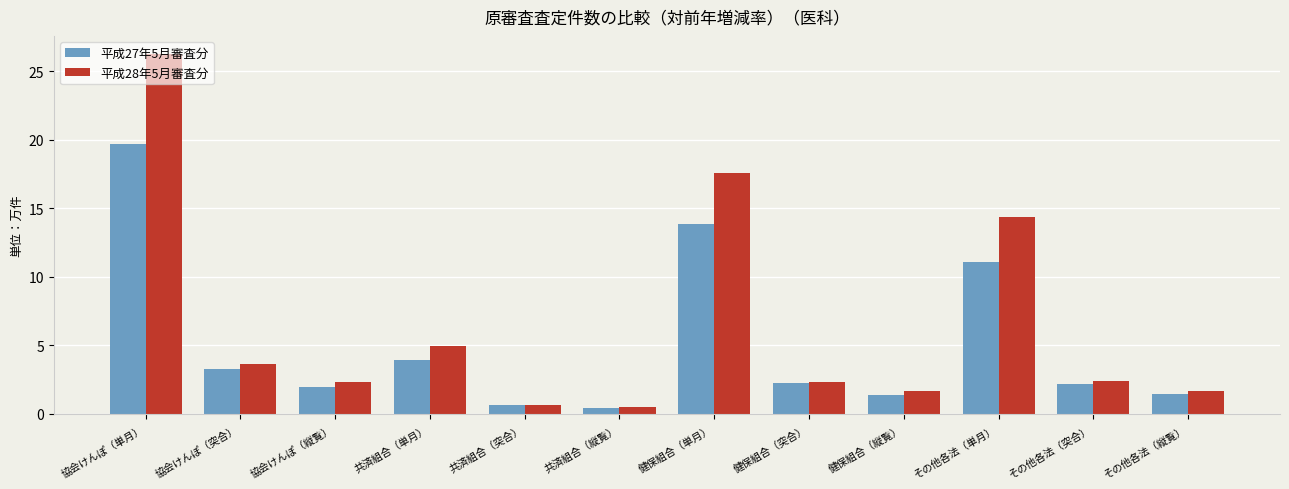

At 協会けんぽ（単月）, list the series in order from largest to smallest.

平成28年5月審査分, 平成27年5月審査分